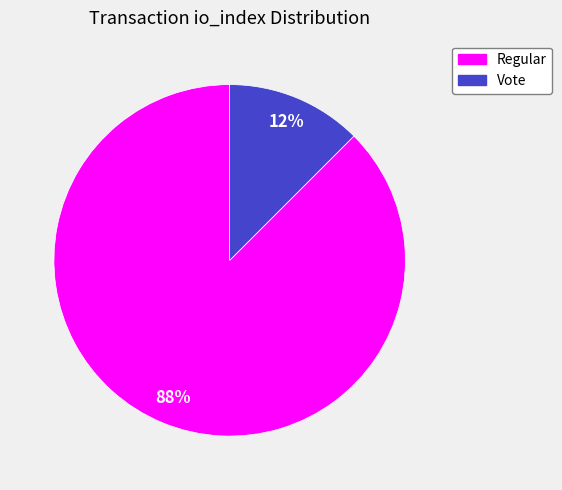

Is there a majority slice in this chart?

Yes